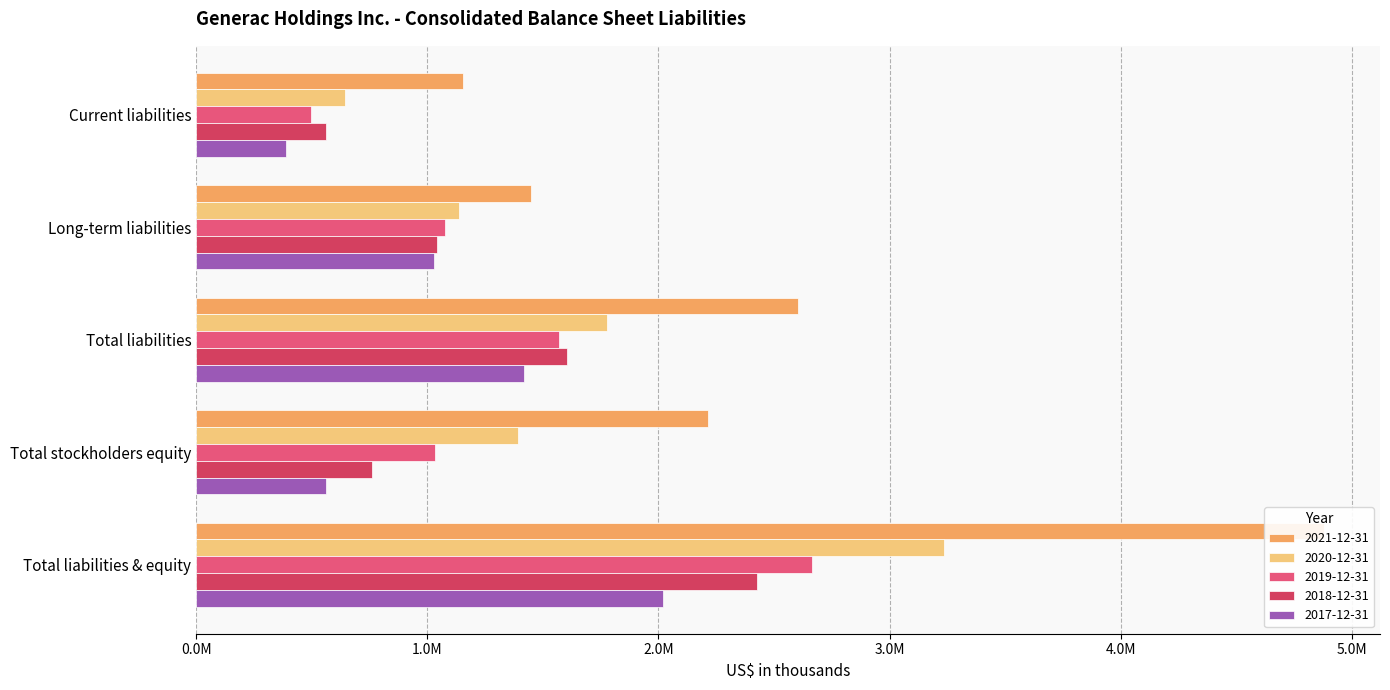

What are all the series names shown in the legend?

2021-12-31, 2020-12-31, 2019-12-31, 2018-12-31, 2017-12-31